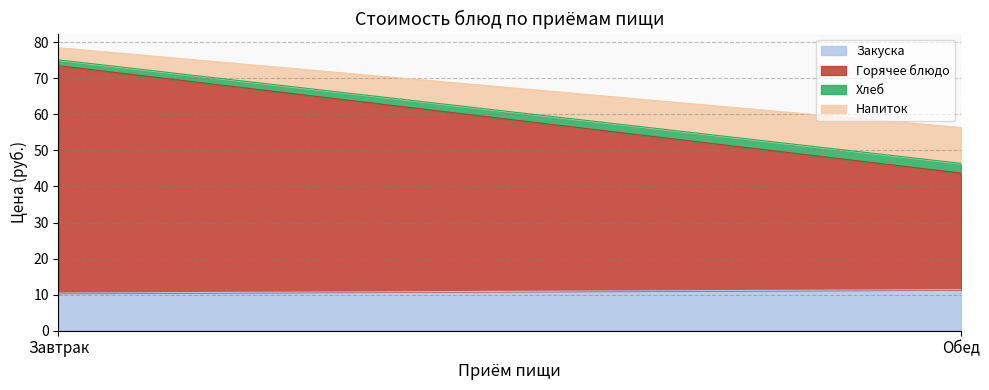

What are all the series names shown in the legend?

Закуска, Горячее блюдо, Хлеб, Напиток